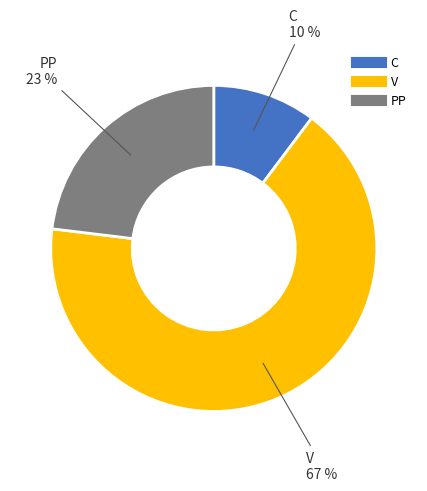

To the nearest percent, what is the combined percentage of C and PP?

33%